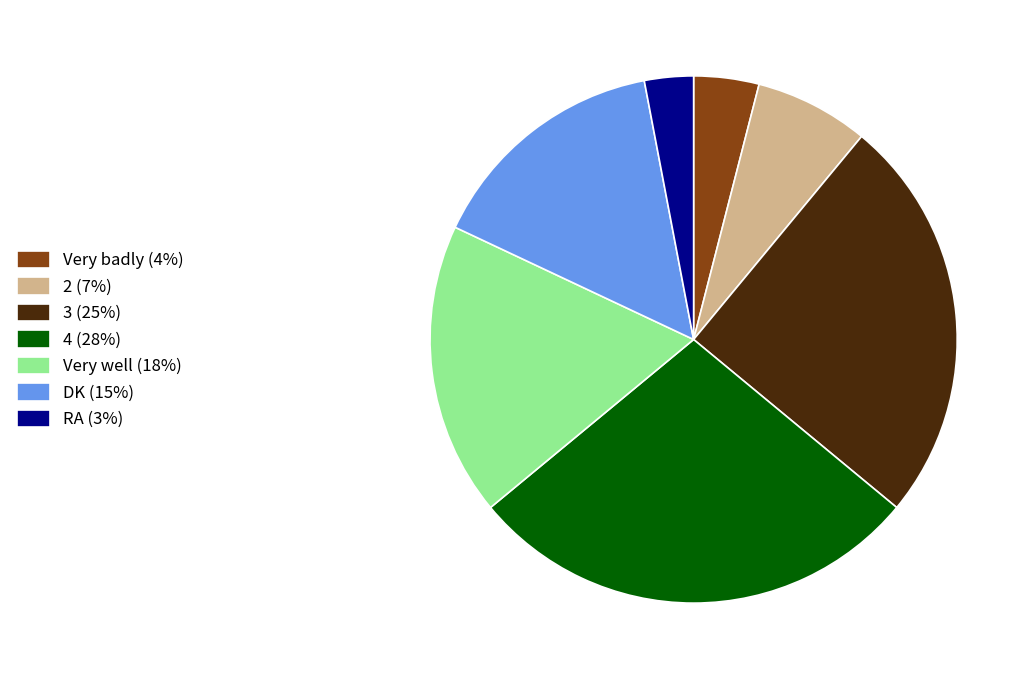

True or false: 2 accounts for 7% of the total.

True